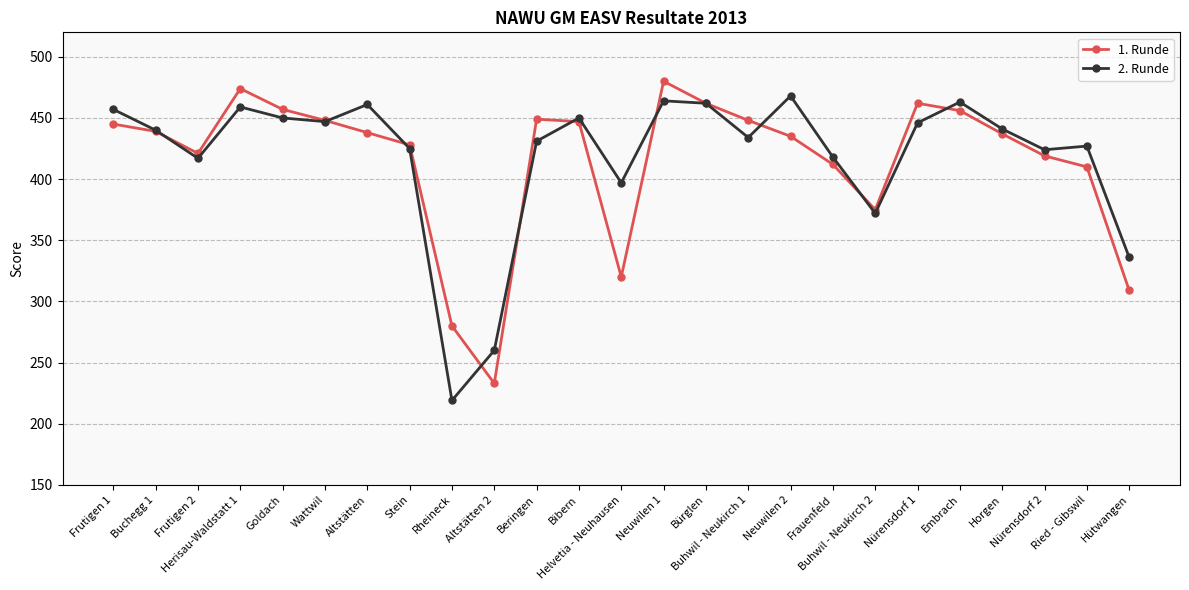

The value of 2. Runde at Neuwilen 1 is 464. True or false?

True